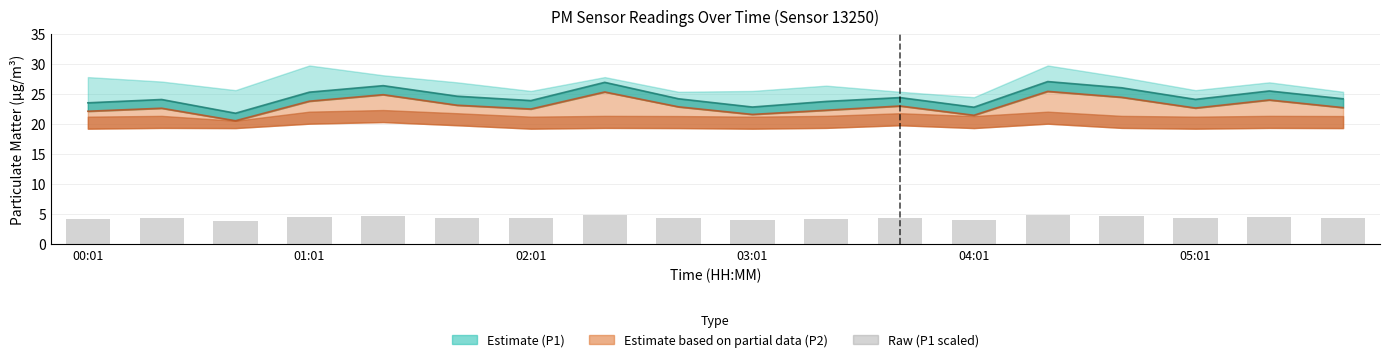

Rank the categories by value from highest to lowest.

13, 7, 04:01, 14, 16, 03:01, 05:01, 11, 8, 17, 15, 01:01, 6, 10, 00:01, 9, 12, 02:01